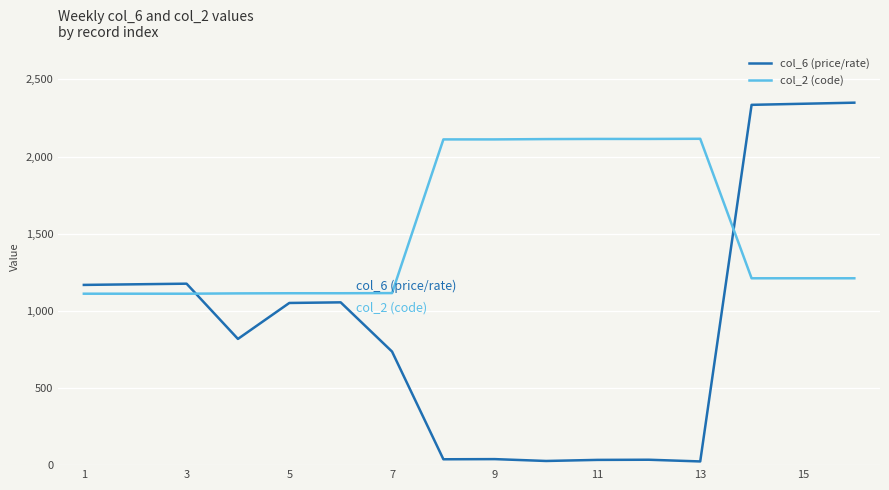

Does the chart have visible grid lines?

Yes